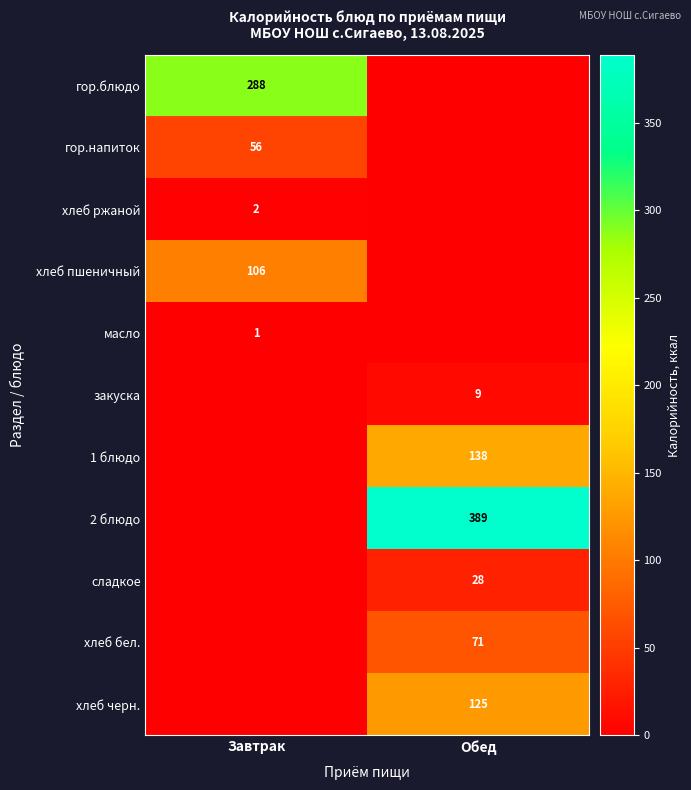

The value of хлеб черн. at Обед is 55. True or false?

False